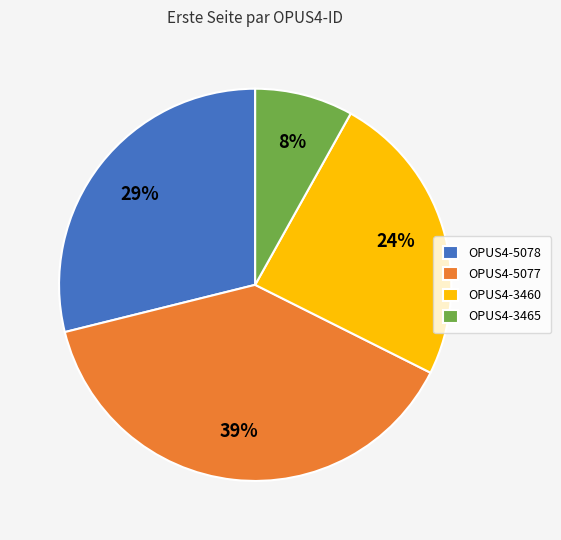

True or false: OPUS4-3460 accounts for 12% of the total.

False